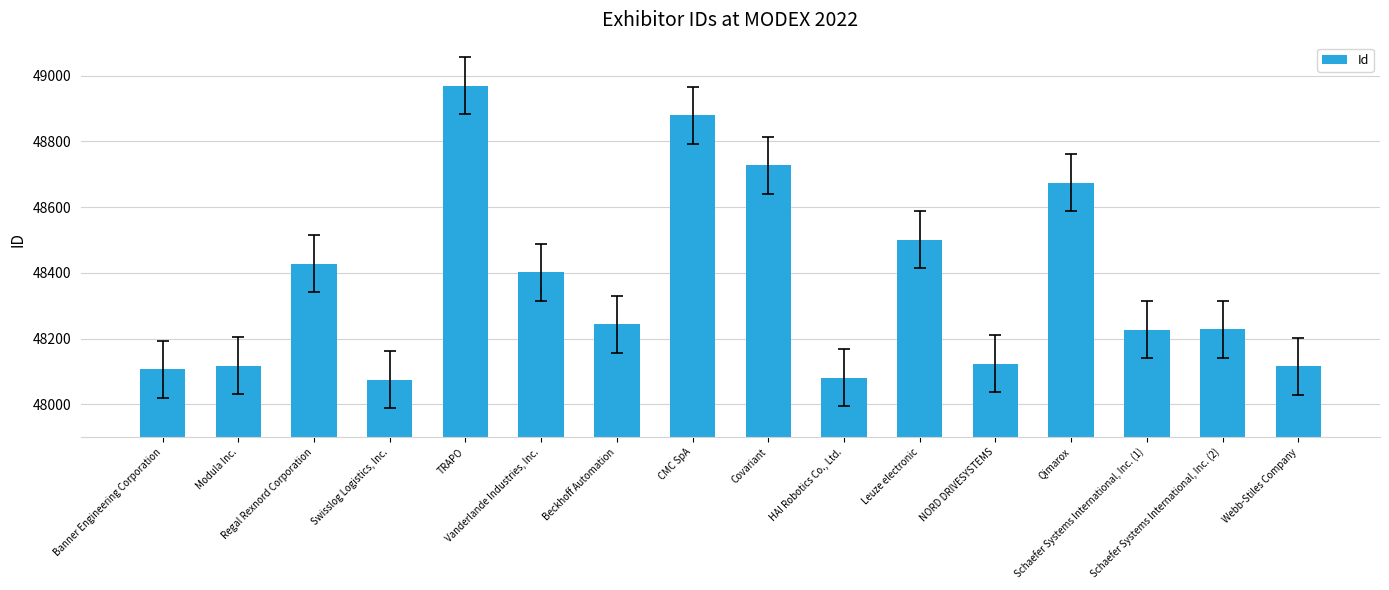

What is the sum of the values at HAI Robotics Co., Ltd. and CMC SpA?

96960